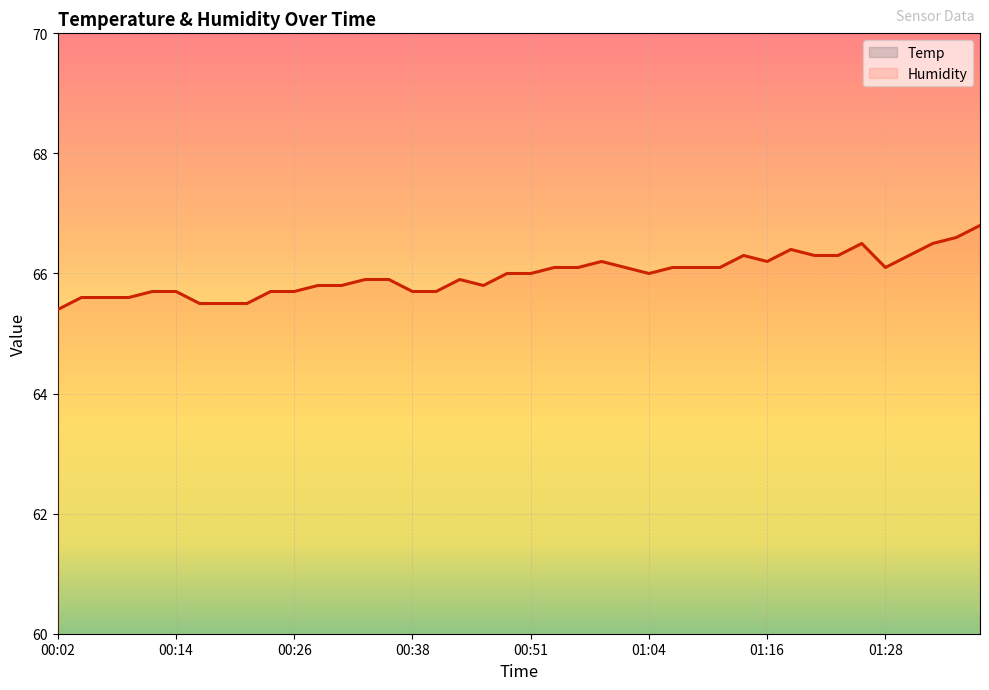

What position from the left is 01:11?

29